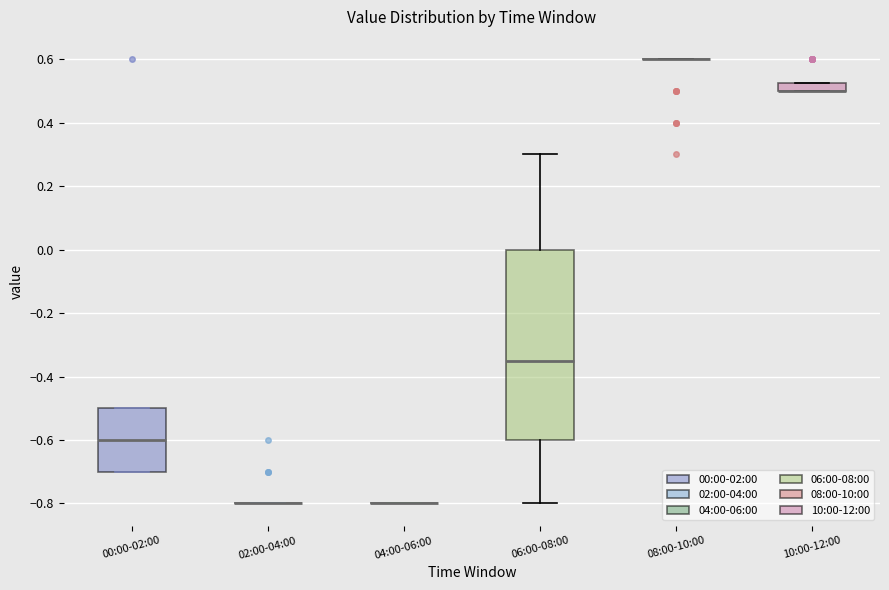

Which box is the tallest, from its lower edge to its upper edge?

06:00-08:00